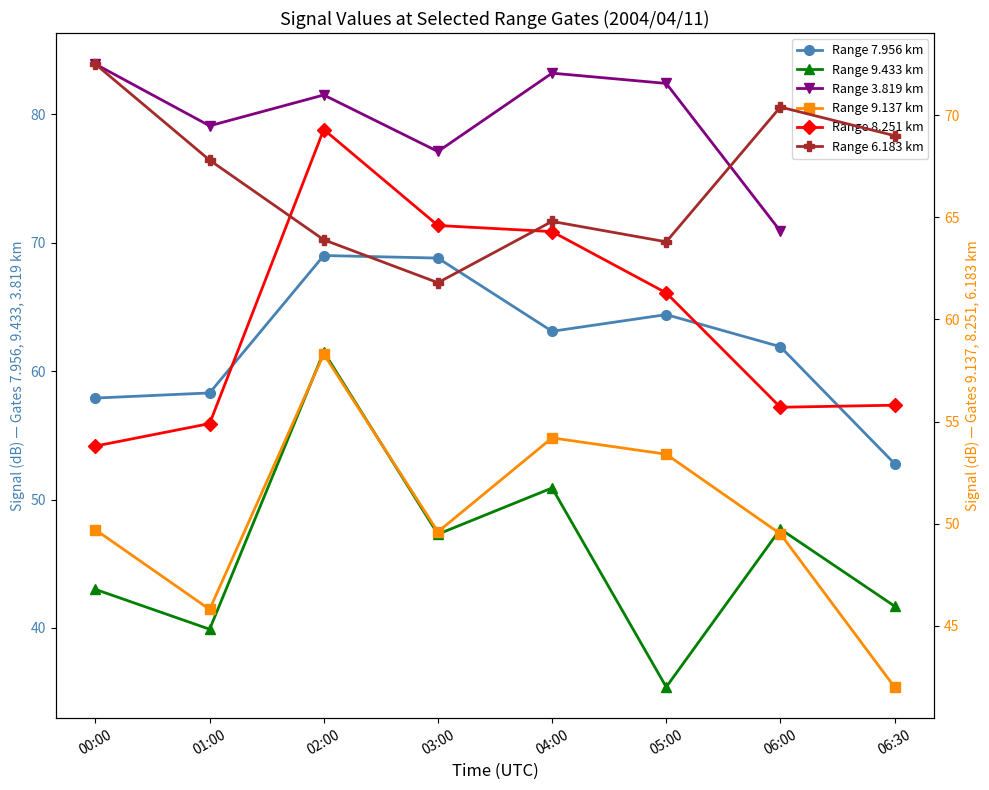

How many categories are shown in the chart?

8